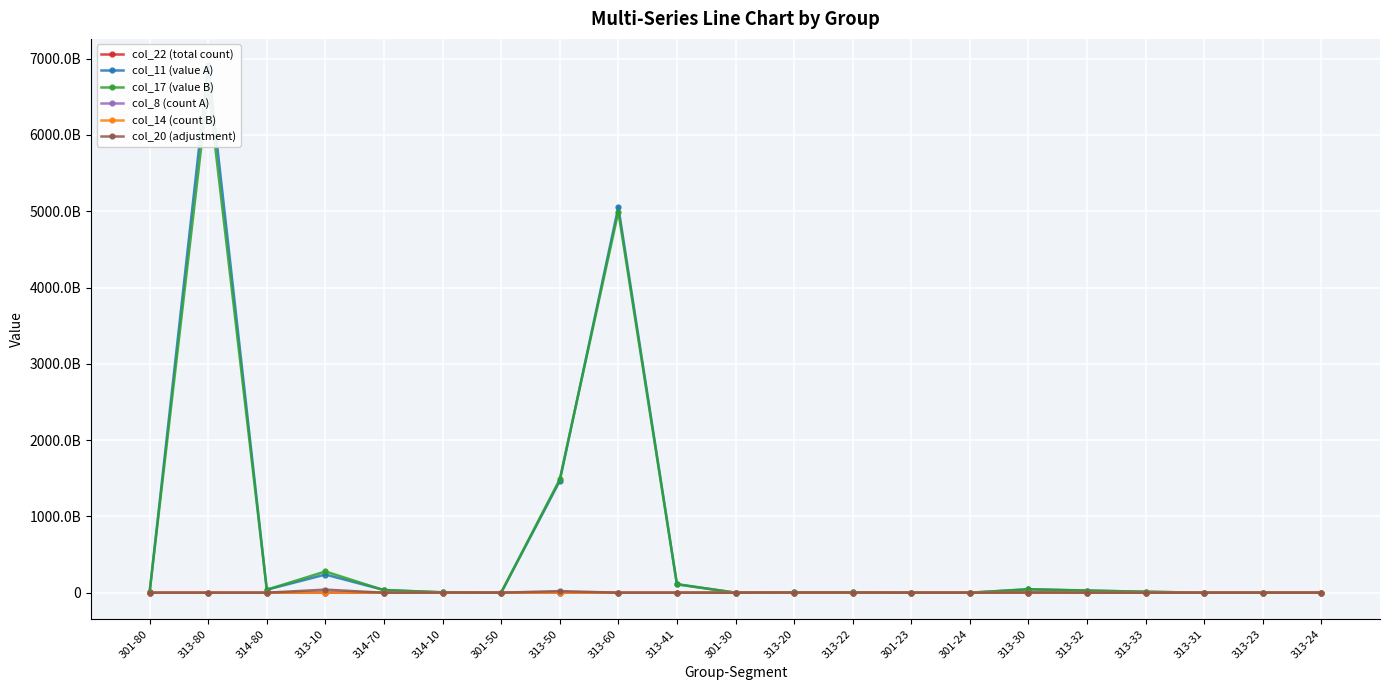

True or false: col_11 (value A) and col_20 (adjustment) intersect in this chart.

False